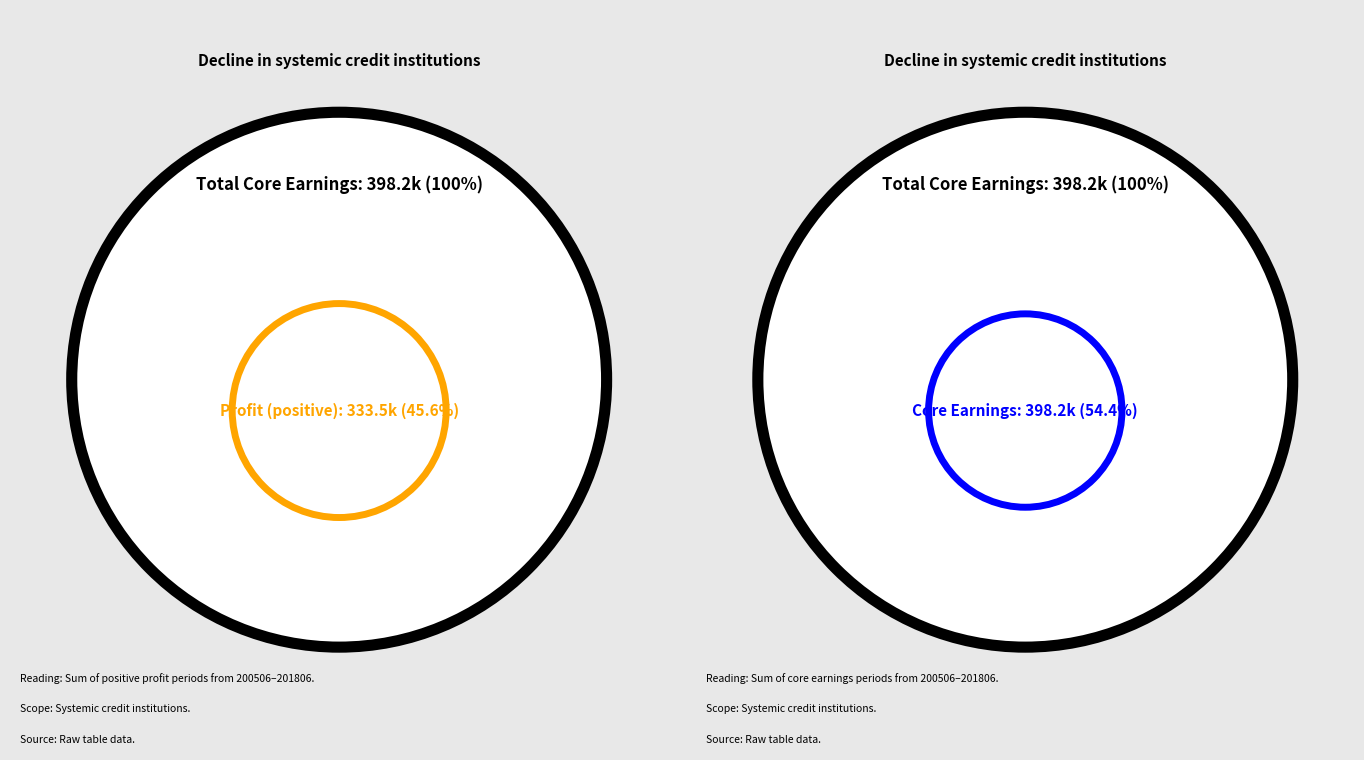

Which series changed the most between 200606 and 201412?

Core earnings